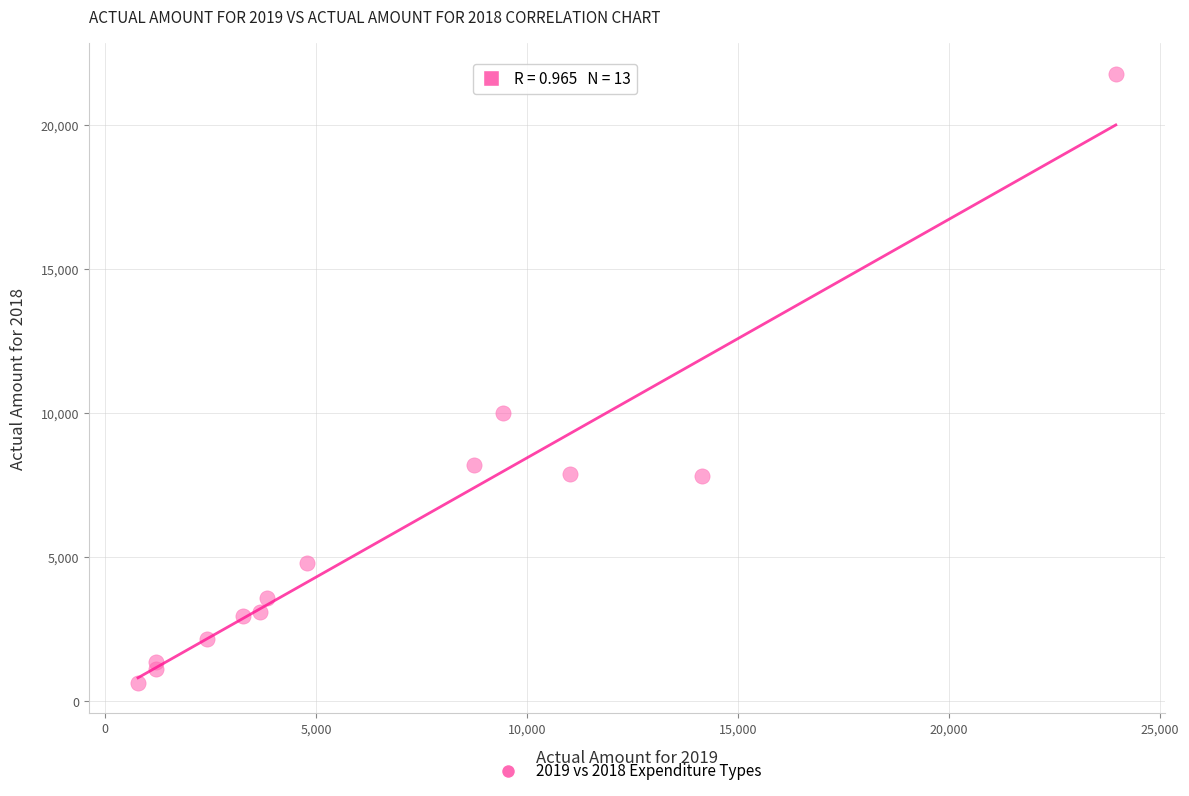

What is the range of X values (max minus min)?

23169